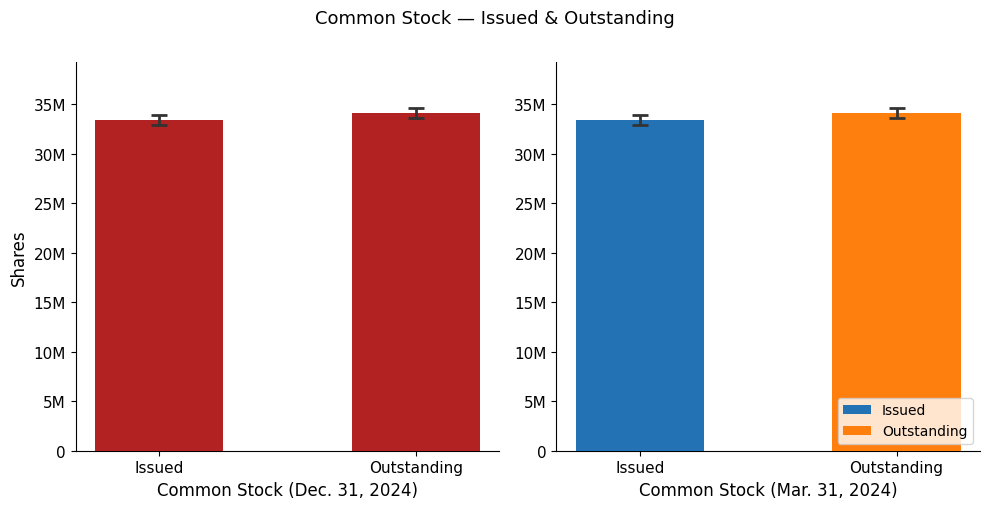

Rank the categories by value from lowest to highest.

Issued, Outstanding